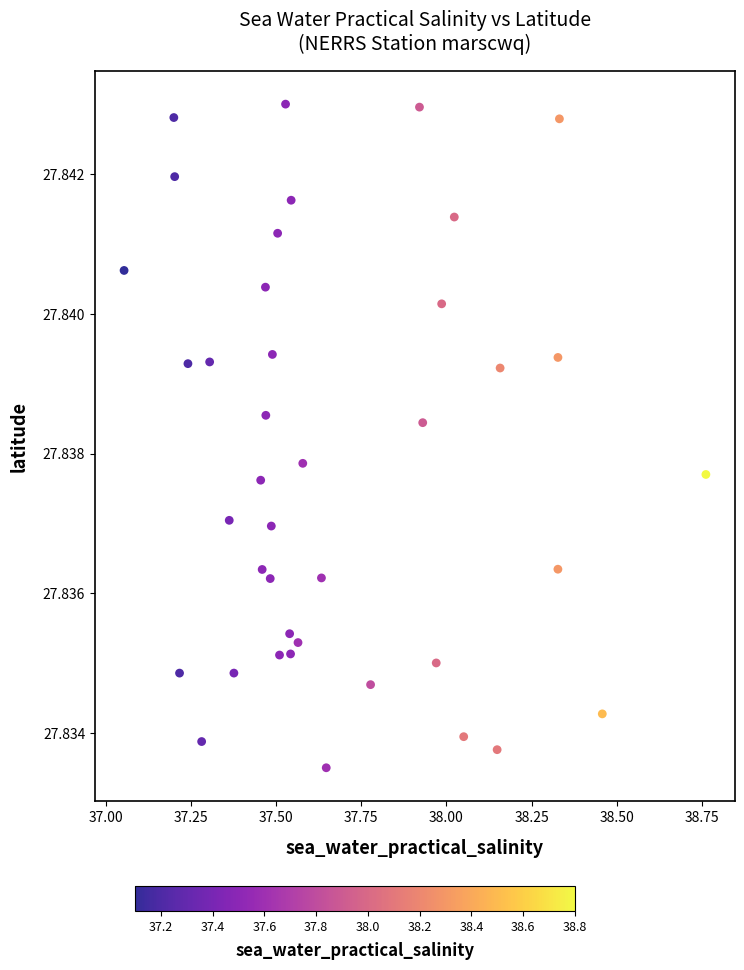

What is the range of X values (max minus min)?

1.7